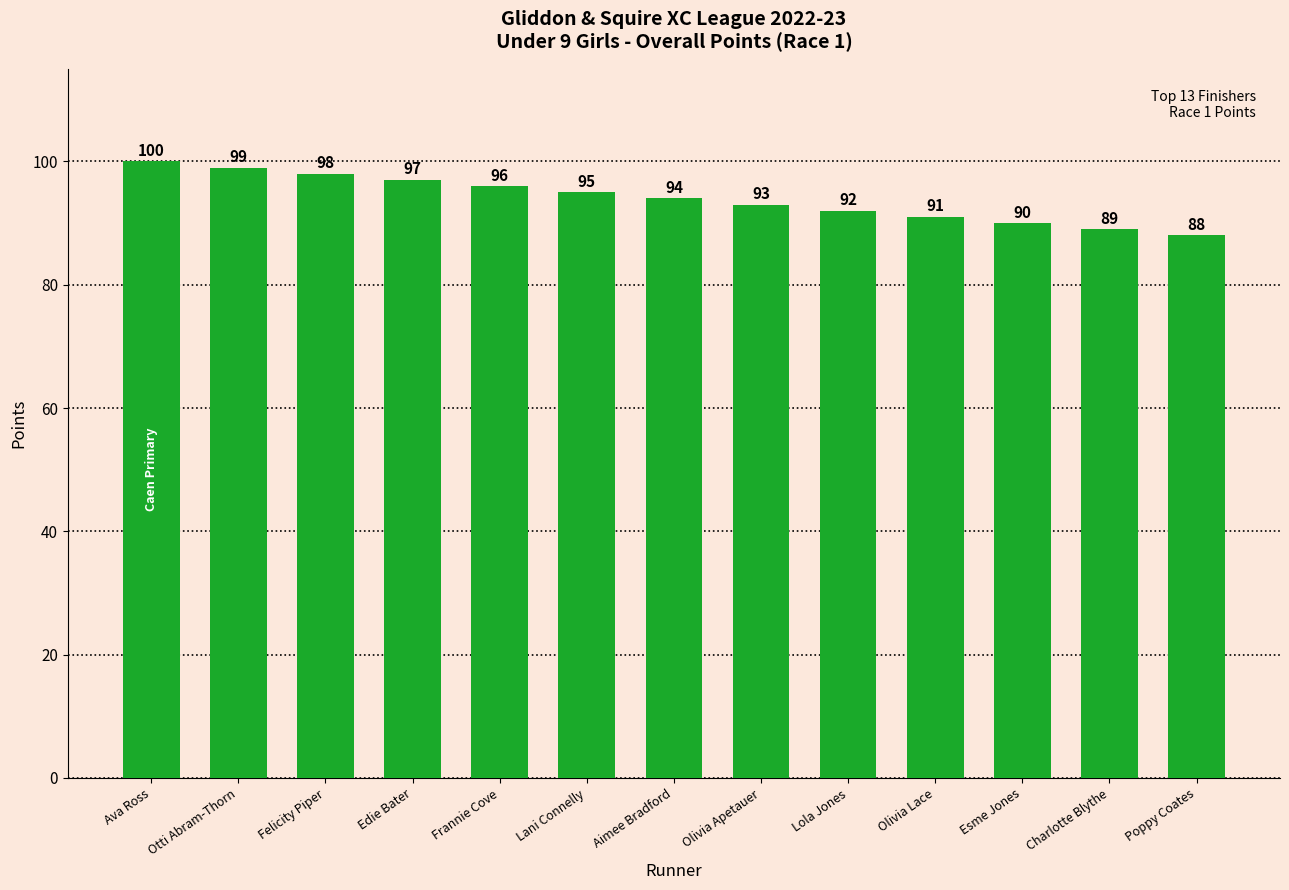

Where is the data nearest to the value 94?

Aimee Bradford